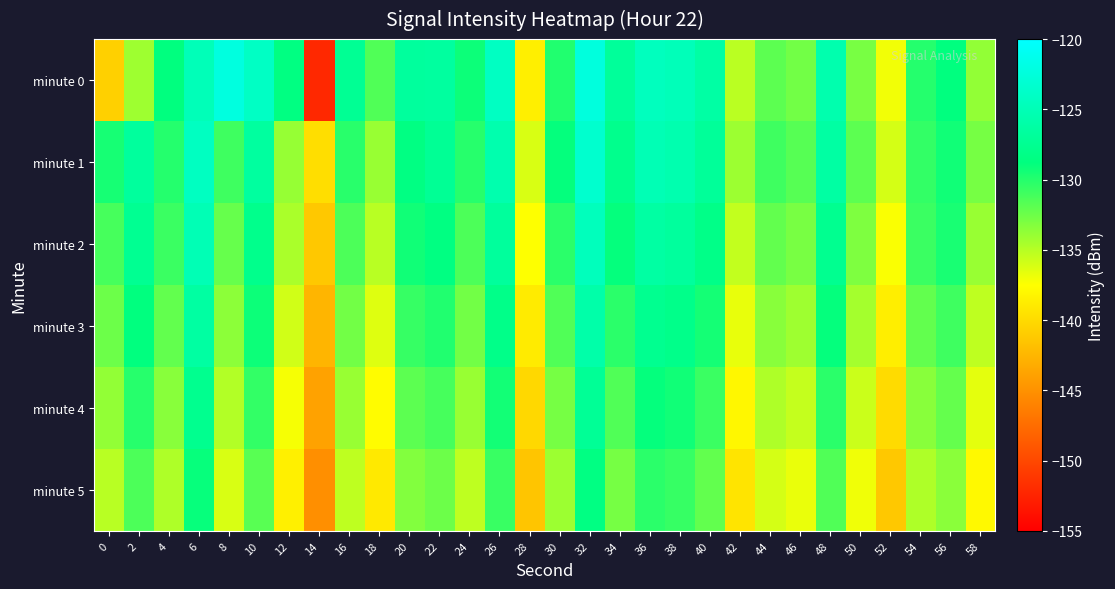

Reading right to left, extract all data points from this chart.

minute 0: 58=-133.8	56=-128.8	54=-130.0	52=-137.1	50=-132.9	48=-125.5	46=-132.7	44=-131.9	42=-135.2	40=-126.3	38=-124.8	36=-124.5	34=-126.9	32=-122.3	30=-129.9	28=-138.6	26=-124.2	24=-129.2	22=-126.6	20=-126.7	18=-131.5	16=-127.4	14=-152.1	12=-128.6	10=-124.1	8=-122.2	6=-124.9	4=-128.8	2=-134.2	0=-140.7
minute 1: 58=-132.8	56=-129.3	54=-130.5	52=-136.0	50=-131.9	48=-126.3	46=-131.7	44=-130.9	42=-134.1	40=-127.0	38=-125.5	36=-125.1	34=-127.8	32=-123.4	30=-128.9	28=-136.2	26=-125.6	24=-130.1	22=-127.3	20=-128.5	18=-134.0	16=-130.2	14=-139.7	12=-133.9	10=-126.6	8=-130.9	6=-124.3	4=-130.0	2=-126.7	0=-129.6
minute 2: 58=-134.0	56=-129.6	54=-130.8	52=-137.3	50=-133.1	48=-127.6	46=-132.9	44=-132.1	42=-135.4	40=-128.2	38=-126.7	36=-126.3	34=-128.9	32=-124.6	30=-130.2	28=-137.5	26=-126.8	24=-131.4	22=-128.6	20=-129.3	18=-135.1	16=-131.4	14=-141.2	12=-134.6	10=-127.9	8=-132.3	6=-125.1	4=-130.8	2=-127.5	0=-131.2
minute 3: 58=-135.3	56=-130.9	54=-132.1	52=-138.6	50=-134.4	48=-128.9	46=-134.2	44=-133.4	42=-136.7	40=-129.5	38=-128.0	36=-127.6	34=-130.2	32=-125.9	30=-131.5	28=-138.8	26=-128.1	24=-132.7	22=-129.9	20=-130.6	18=-136.4	16=-132.7	14=-142.5	12=-135.9	10=-129.2	8=-133.6	6=-126.4	4=-132.1	2=-128.8	0=-132.5
minute 4: 58=-136.6	56=-132.2	54=-133.4	52=-139.9	50=-135.7	48=-130.2	46=-135.5	44=-134.7	42=-138.0	40=-130.8	38=-129.3	36=-128.9	34=-131.5	32=-127.2	30=-132.8	28=-140.1	26=-129.4	24=-134.0	22=-131.2	20=-131.9	18=-137.7	16=-134.0	14=-143.8	12=-137.2	10=-130.5	8=-134.9	6=-127.7	4=-133.4	2=-130.1	0=-133.8
minute 5: 58=-137.9	56=-133.5	54=-134.7	52=-141.2	50=-137.0	48=-131.5	46=-136.8	44=-136.0	42=-139.3	40=-132.1	38=-130.6	36=-130.2	34=-132.8	32=-128.5	30=-134.1	28=-141.4	26=-130.7	24=-135.3	22=-132.5	20=-133.2	18=-139.0	16=-135.3	14=-145.1	12=-138.5	10=-131.8	8=-136.2	6=-129.0	4=-134.7	2=-131.4	0=-135.1